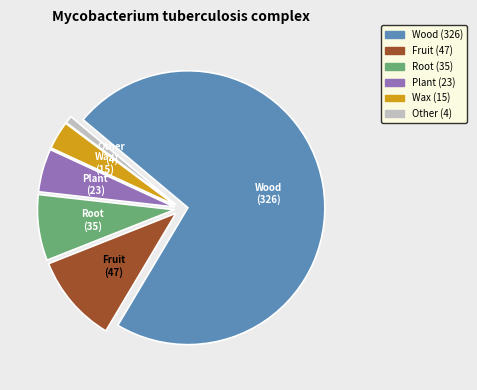

Combined, do Root and Wax account for over 50%?

No